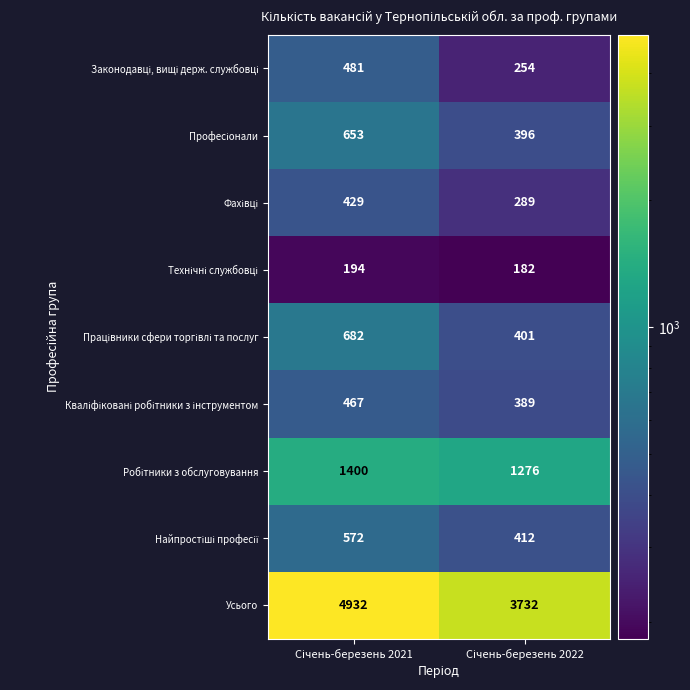

What is the smallest value displayed?

182